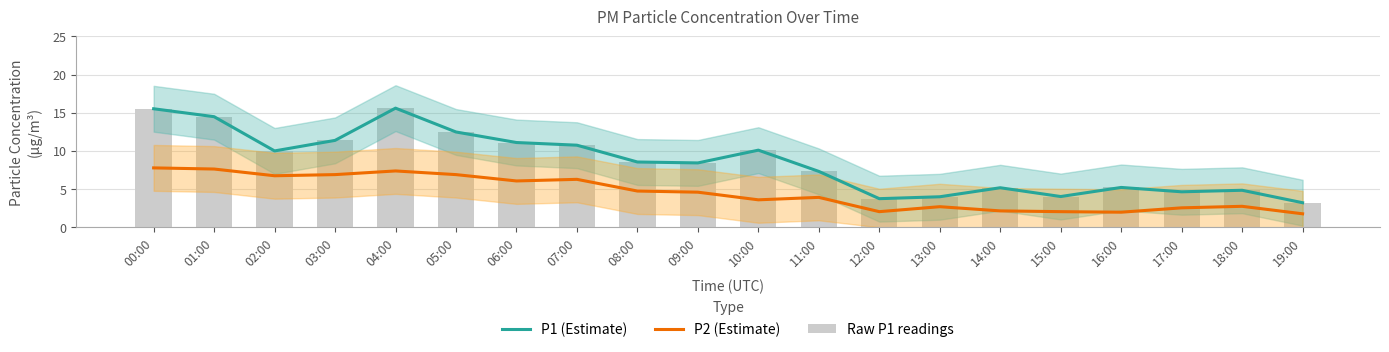

What is the maximum value for P2 (Estimate)?

7.8